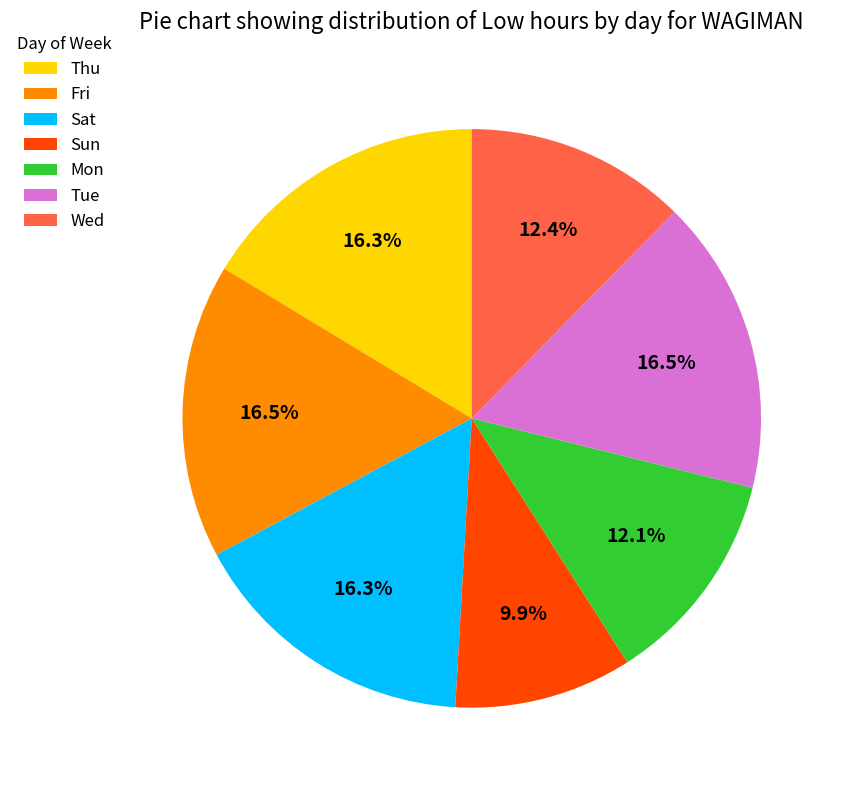

What percentage do Tue and Sat together represent?

32.8%